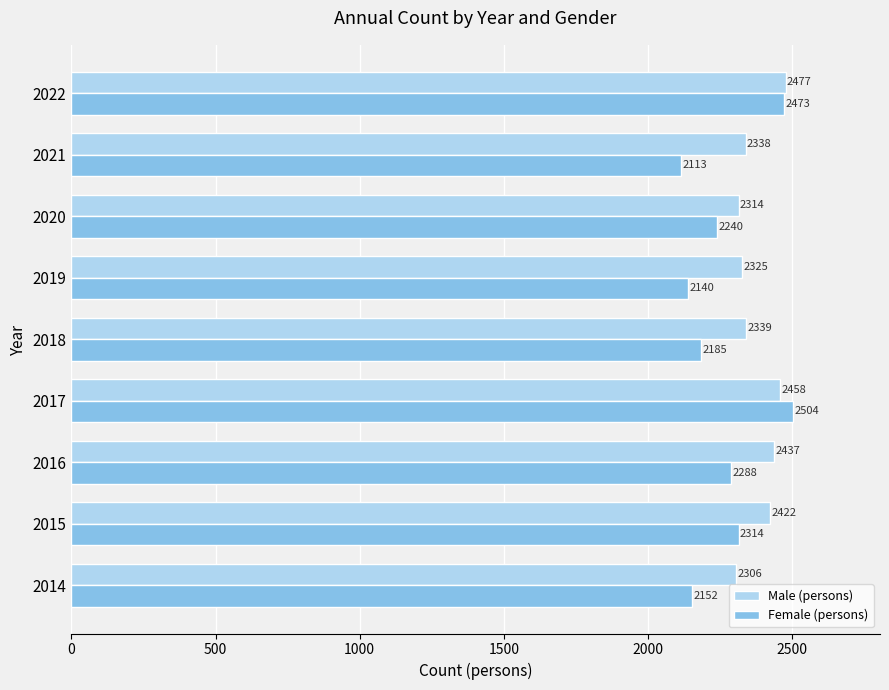

Between 2016 and 2018, which series saw the biggest shift?

Female (persons)